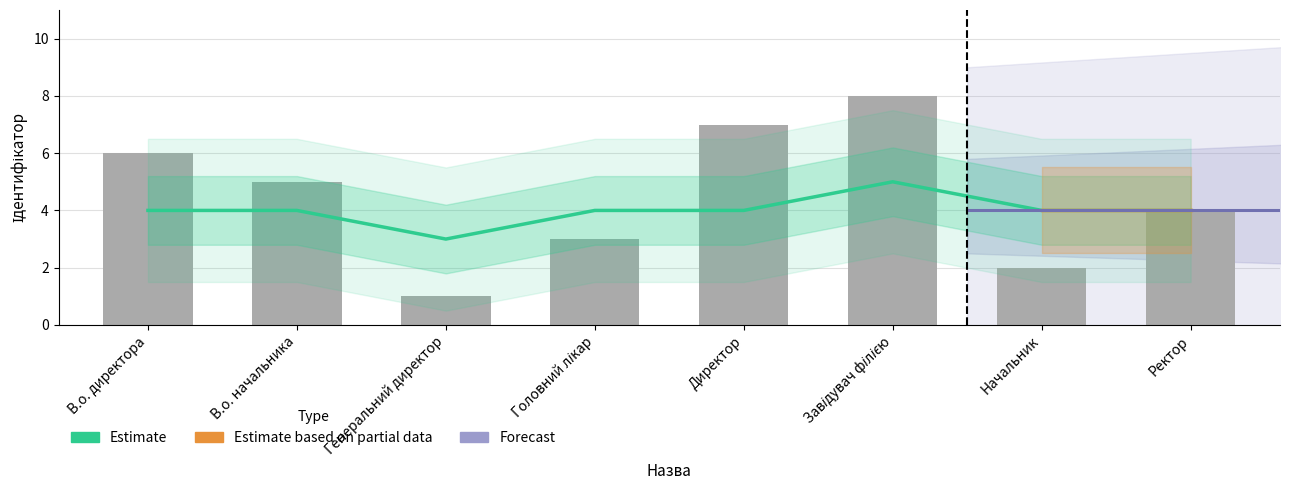

Which category has the lowest value across all series?

Генеральний директор